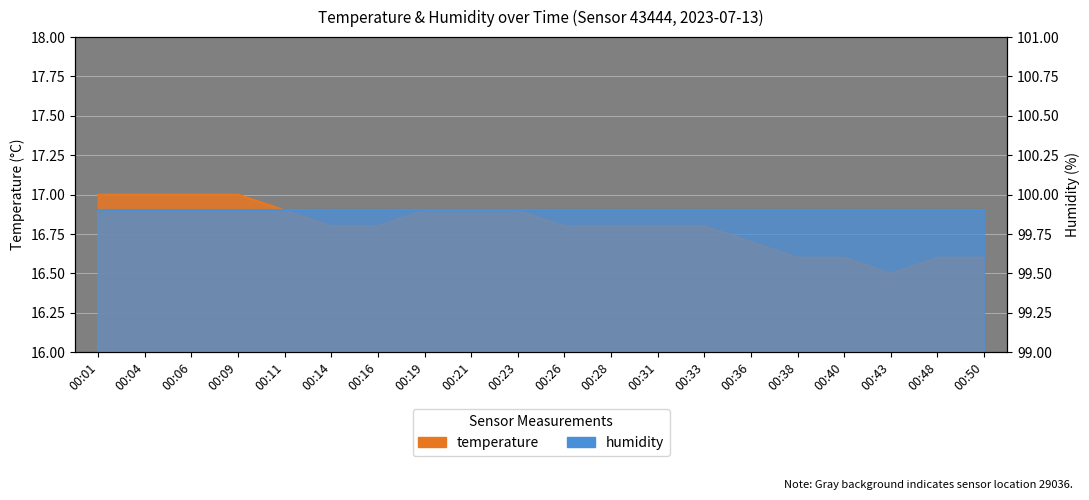

Where is the data nearest to the value 16?

00:43